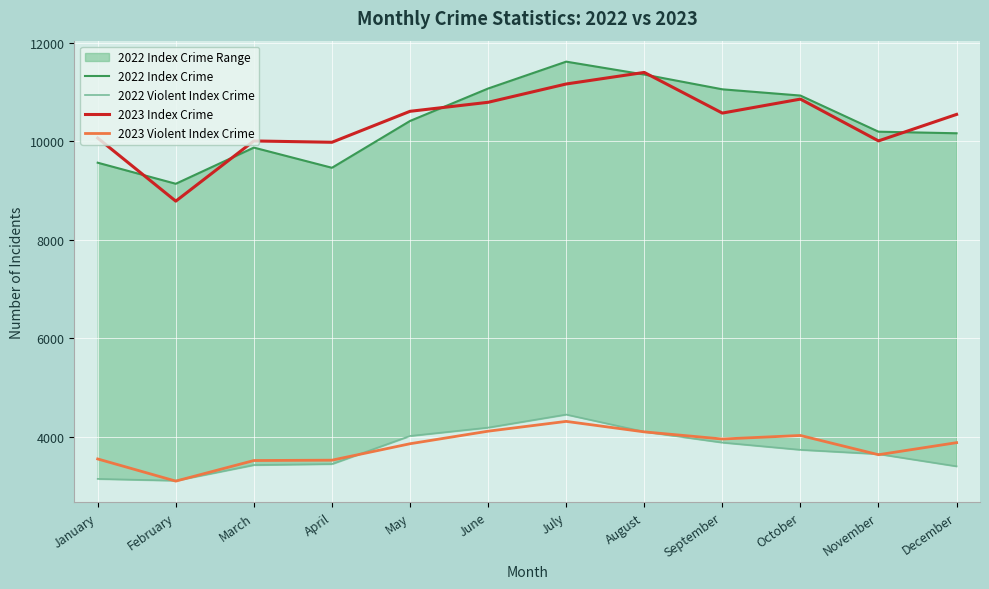

Which series has the largest total across all categories?

2022 Index Crime